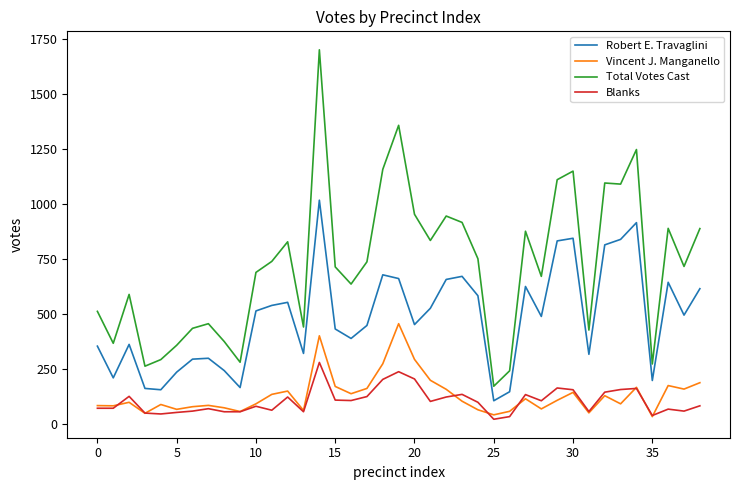

True or false: Blanks and Robert E. Travaglini intersect in this chart.

False